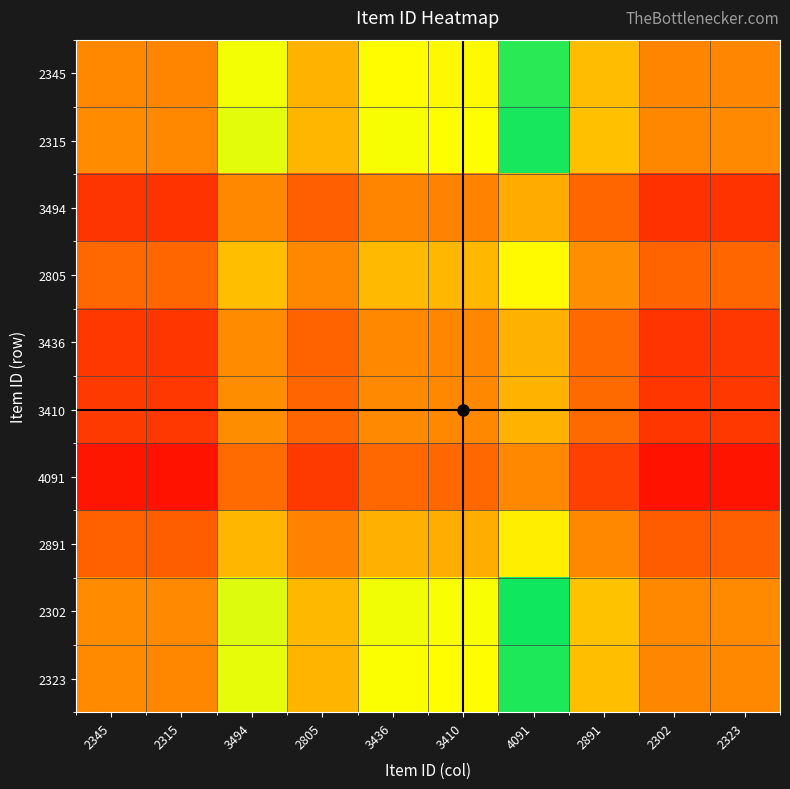

Between 2805 and 3410, which is larger?

3410